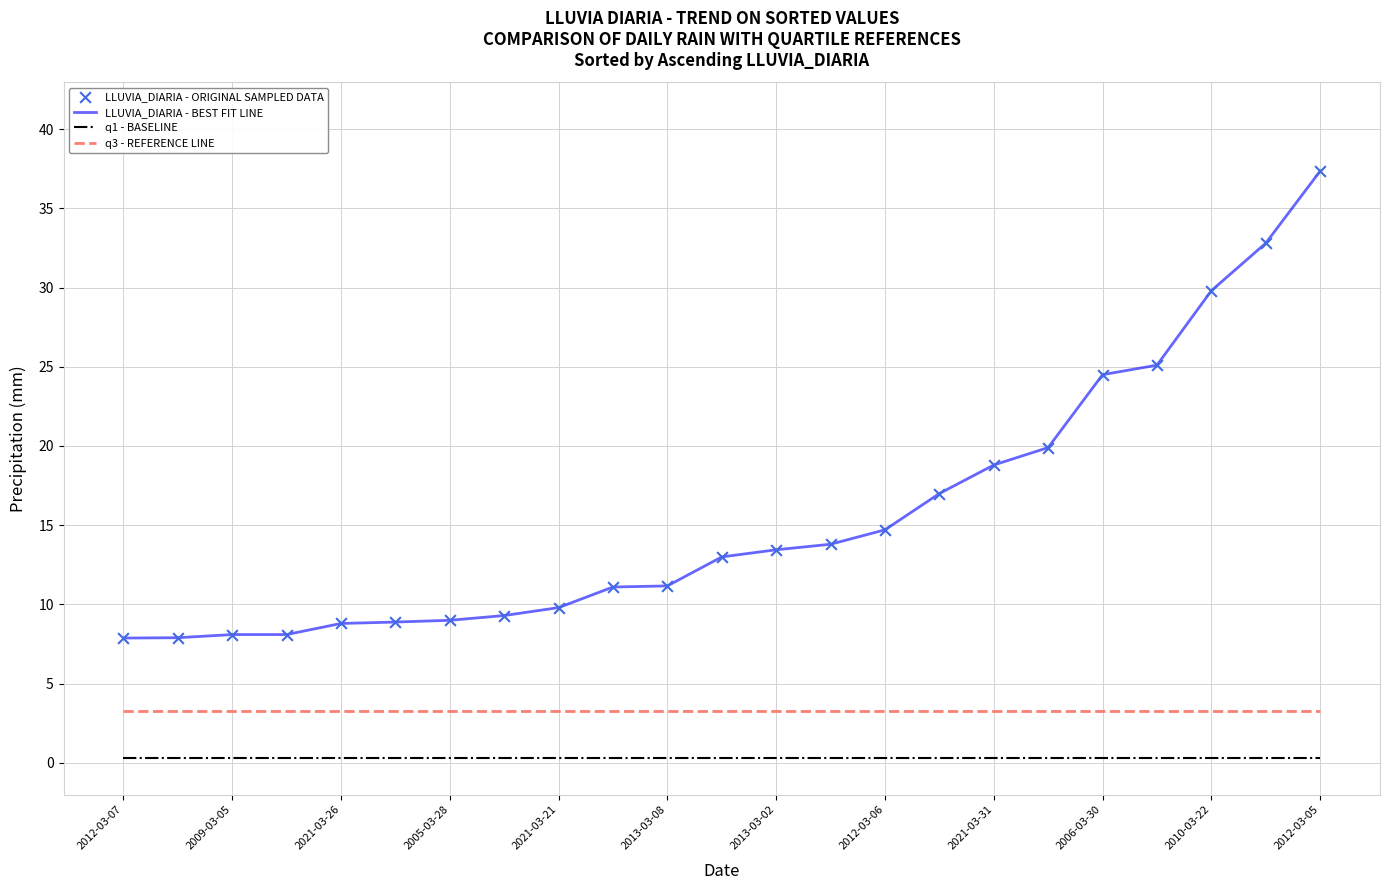

Which series has the widest spread of values?

LLUVIA_DIARIA - BEST FIT LINE